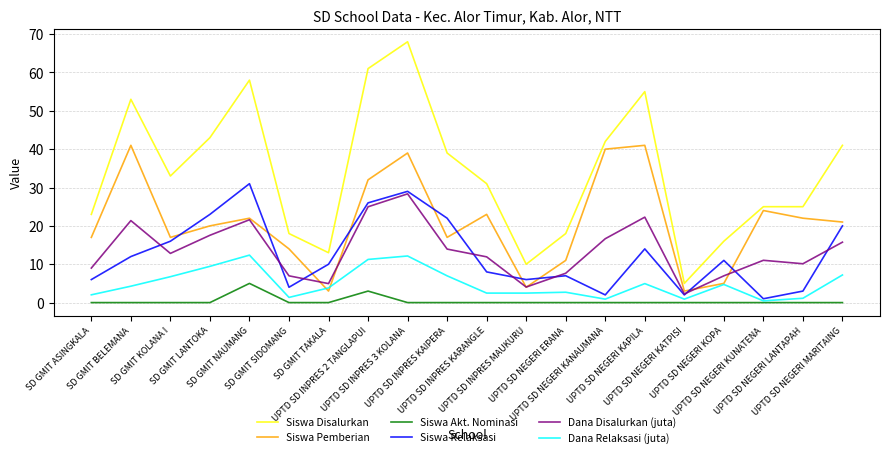

What is the average value of the Dana Disalurkan (juta) series?

13.5